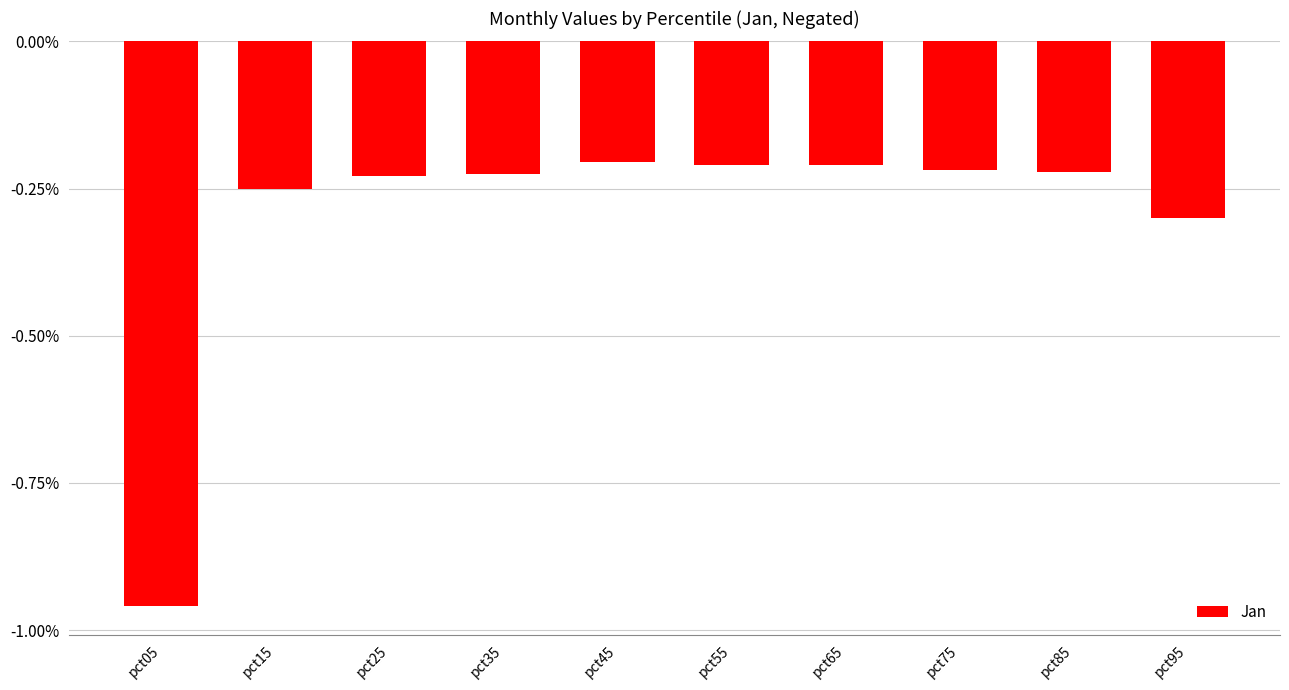

Between pct15 and pct65, which is larger?

pct65